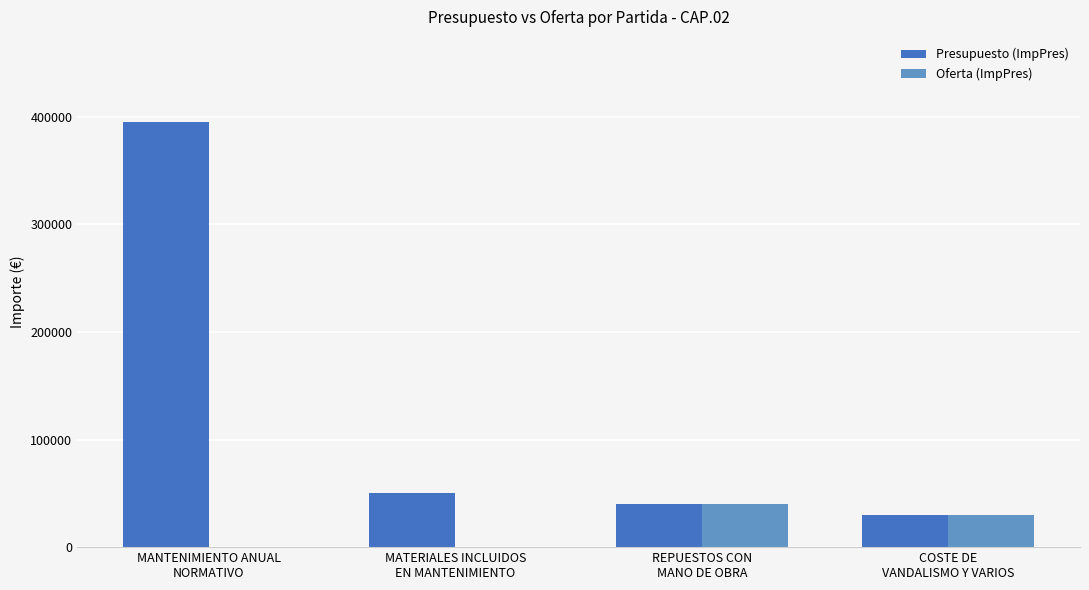

What is the sum of the Presupuesto (ImpPres) values at REPUESTOS CON
MANO DE OBRA and COSTE DE
VANDALISMO Y VARIOS?

70000